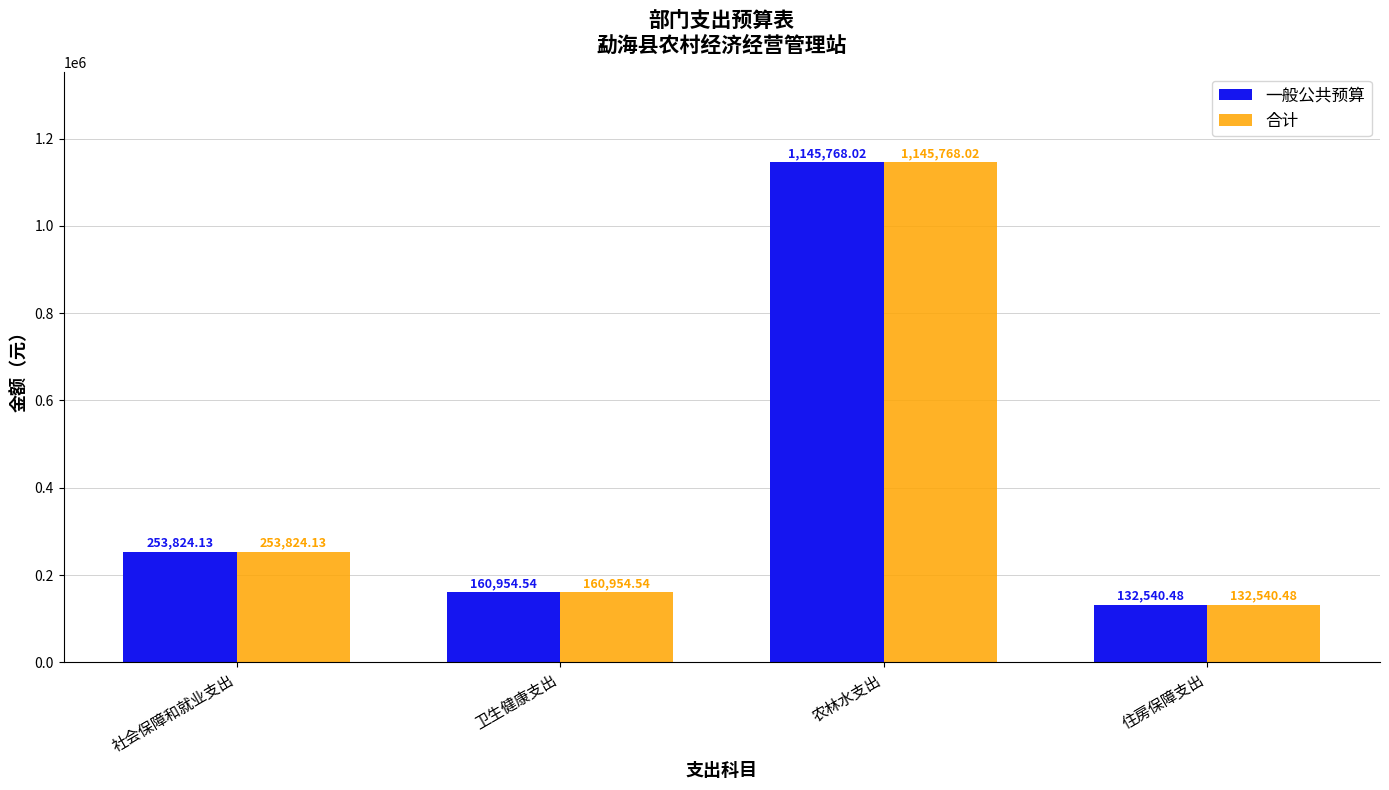

At which label does 一般公共预算 reach its peak?

农林水支出